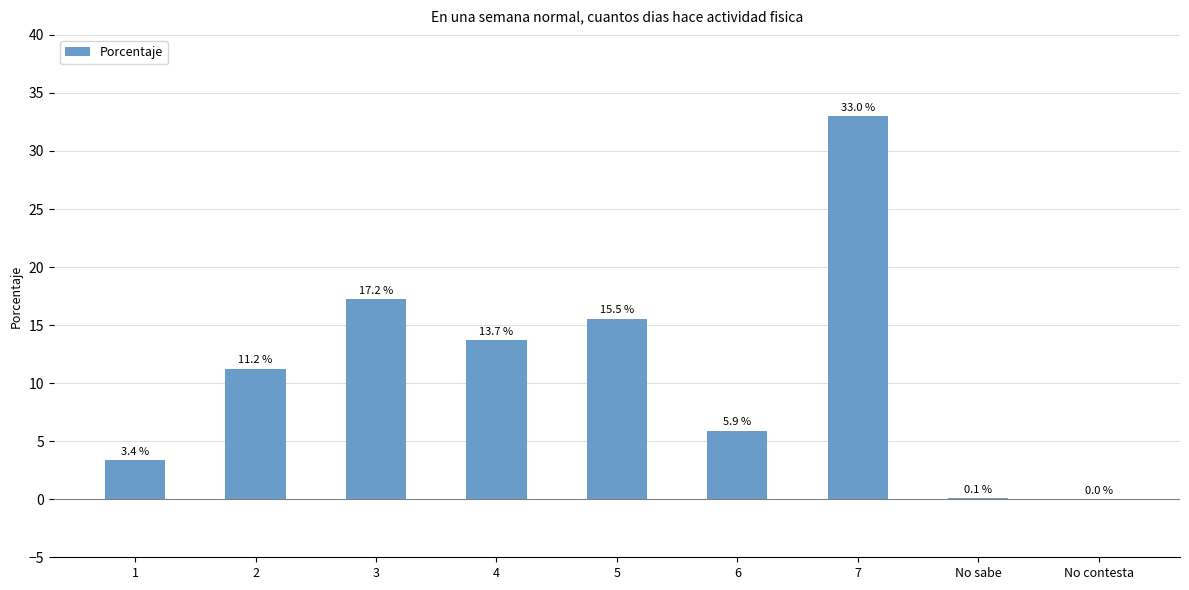

What value does the data have at 1?

3.4